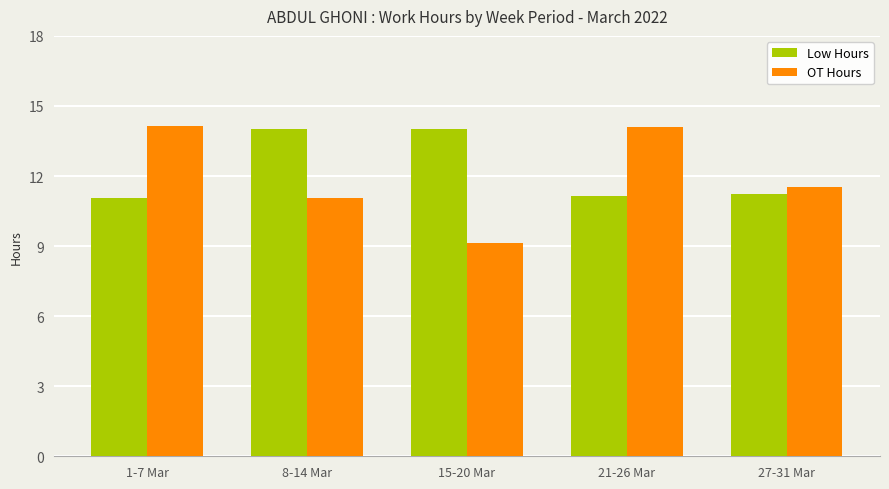

What position from the right is 27-31 Mar?

1